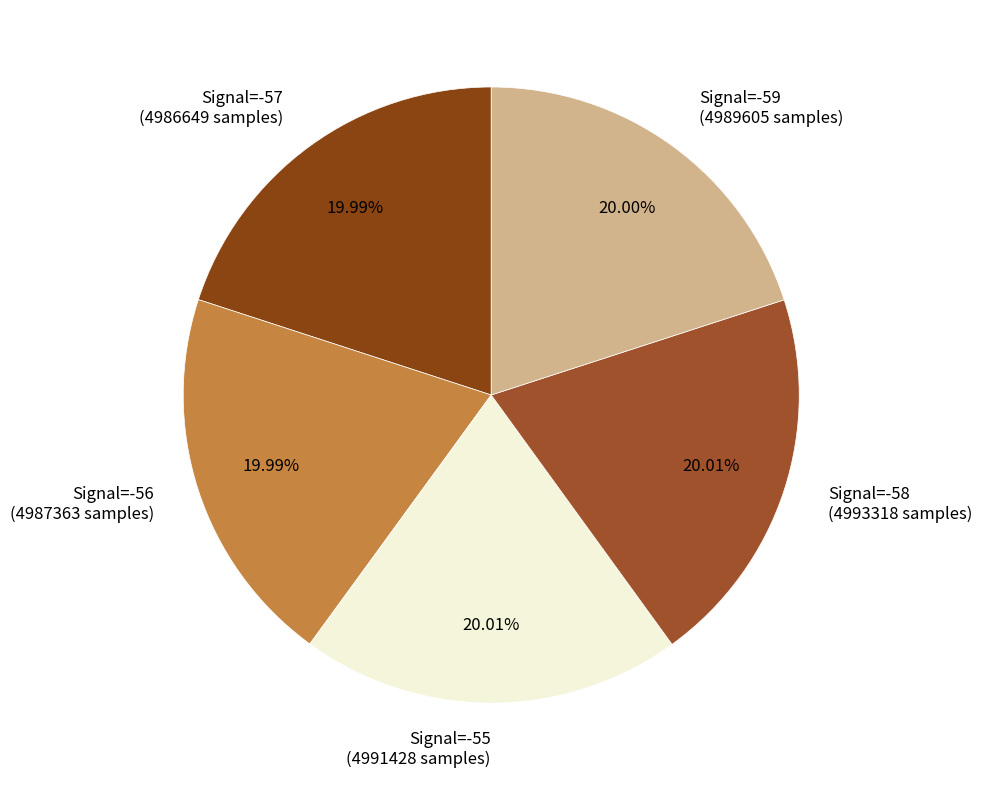

Does any single category account for the majority?

No